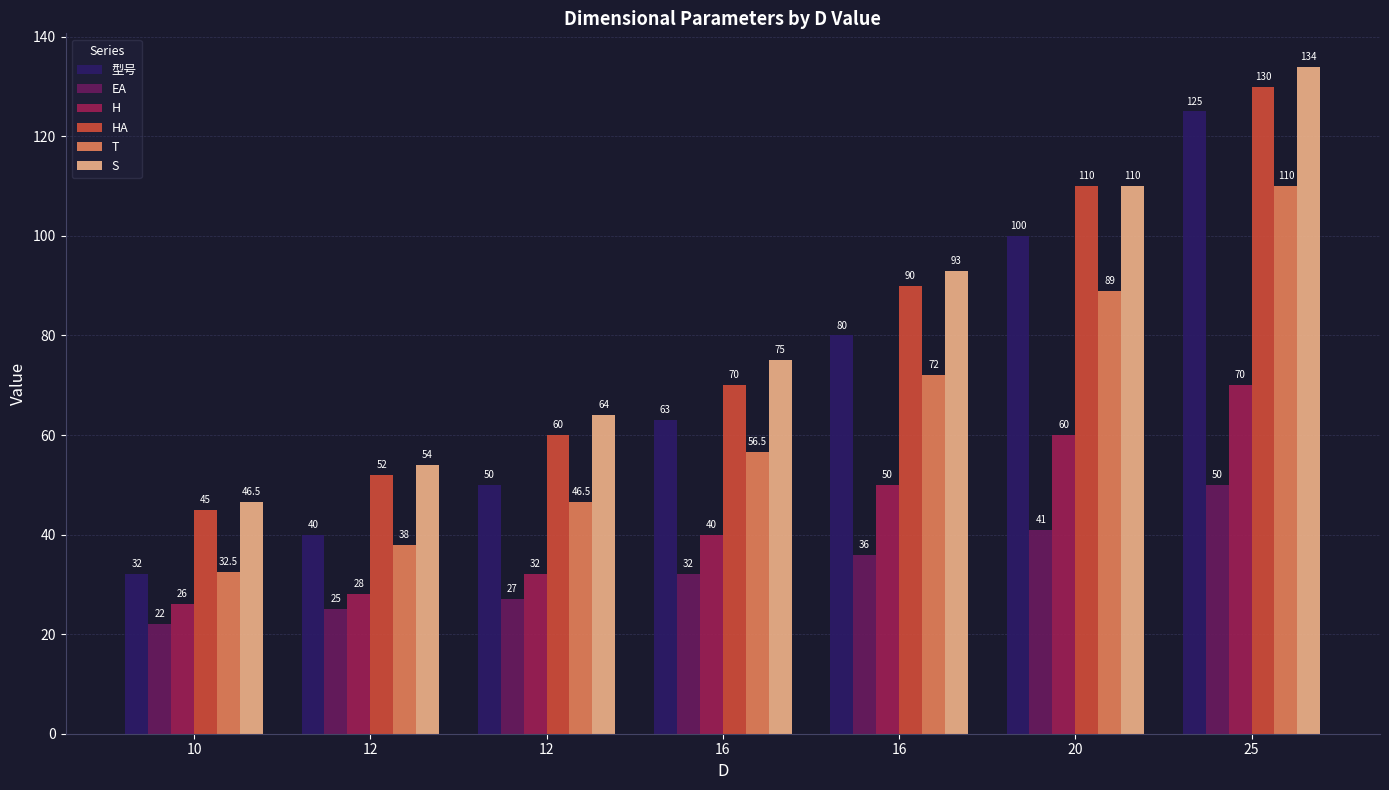

Where is H nearest to the value 48?

16